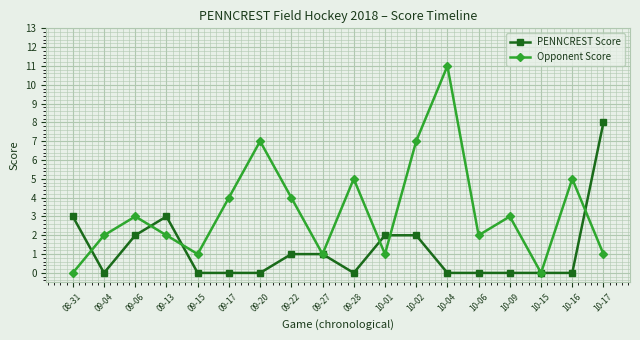

What is the total value across all series at 09-17?

4